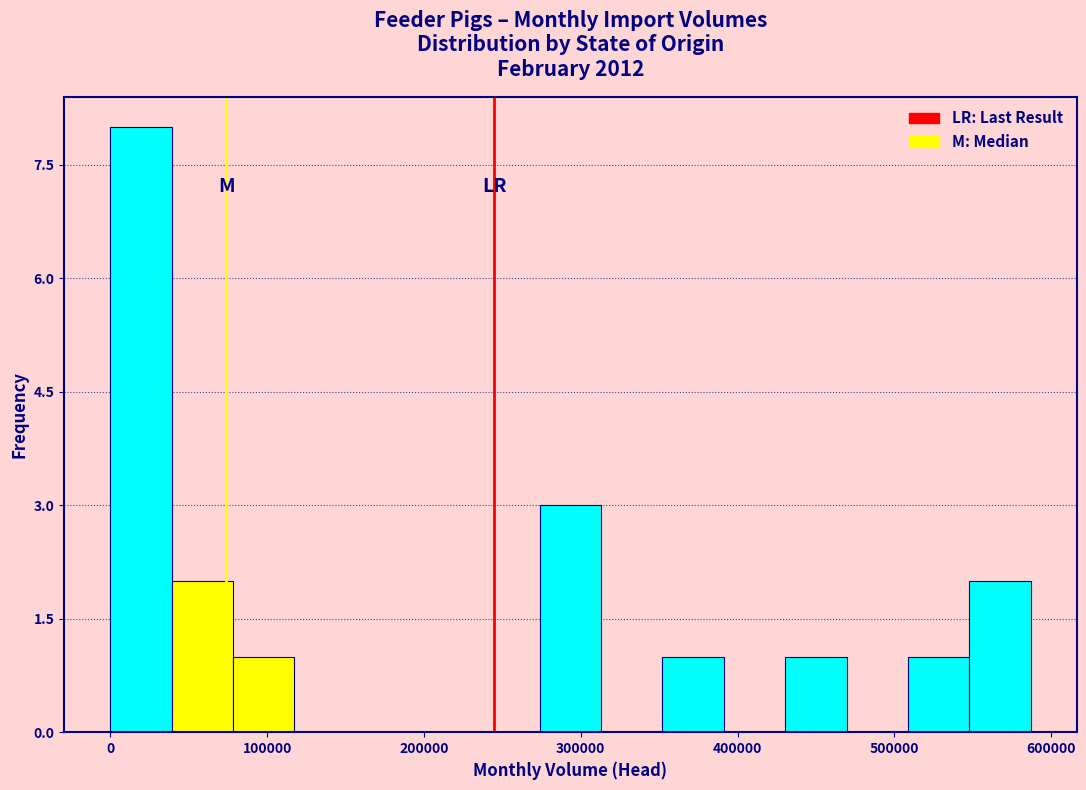

Around what value on the x-axis is the tallest bar? Give the approximate position of its centre, as read against the axis.

20000